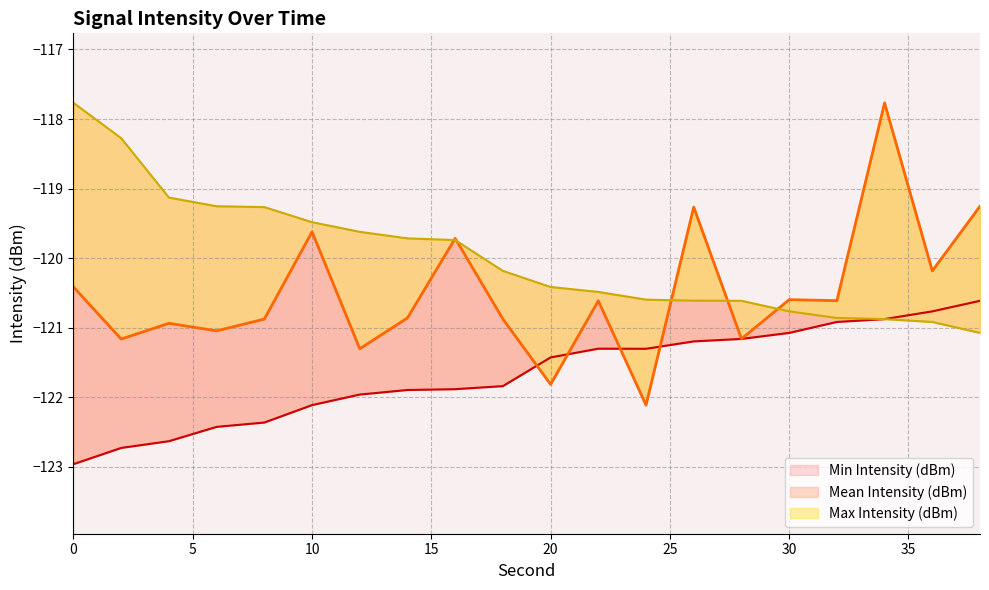

What is the spread (max minus min) of values at 4?

3.5